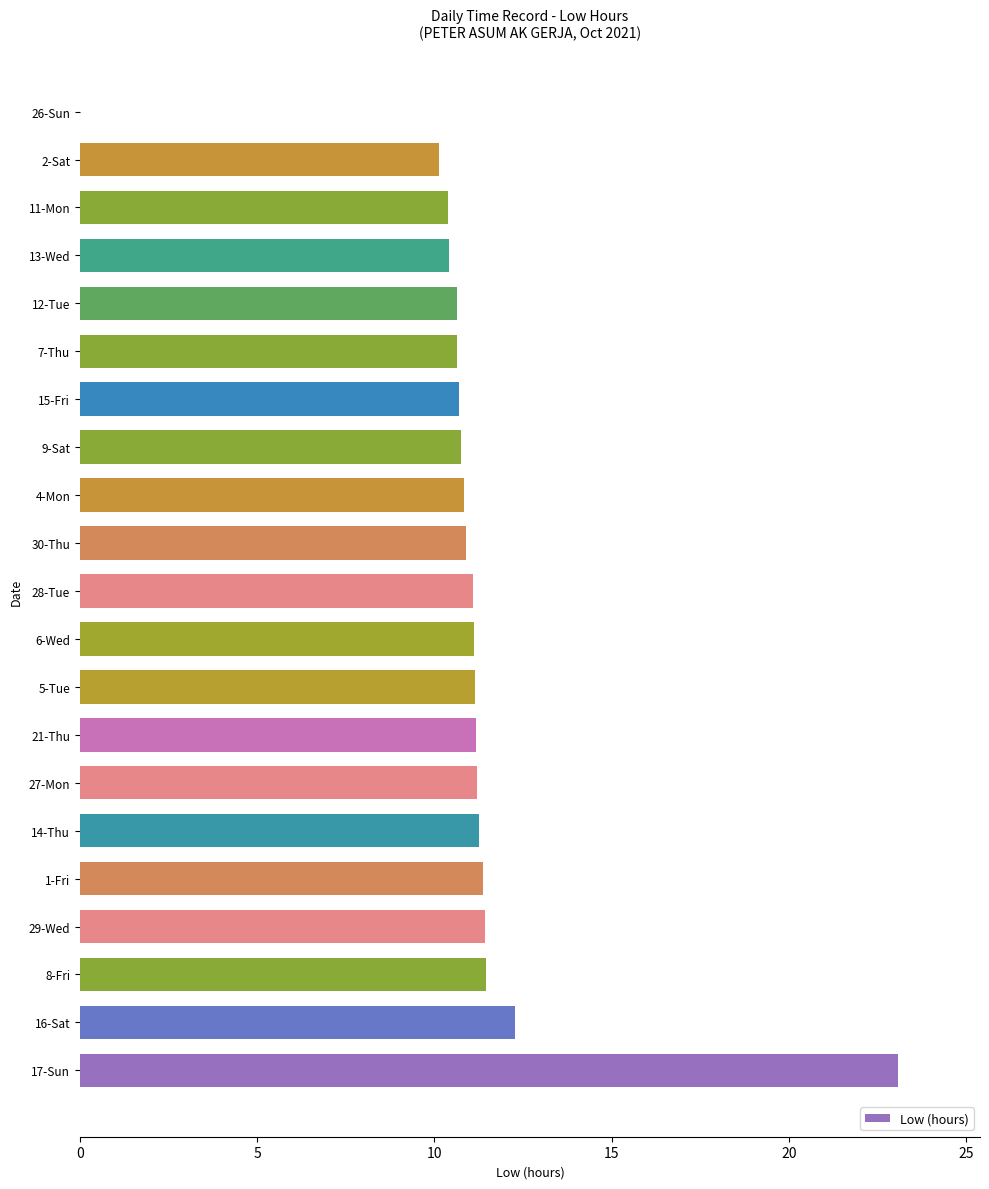

What is the ratio of the value at 15-Fri to the value at 29-Wed?

0.9